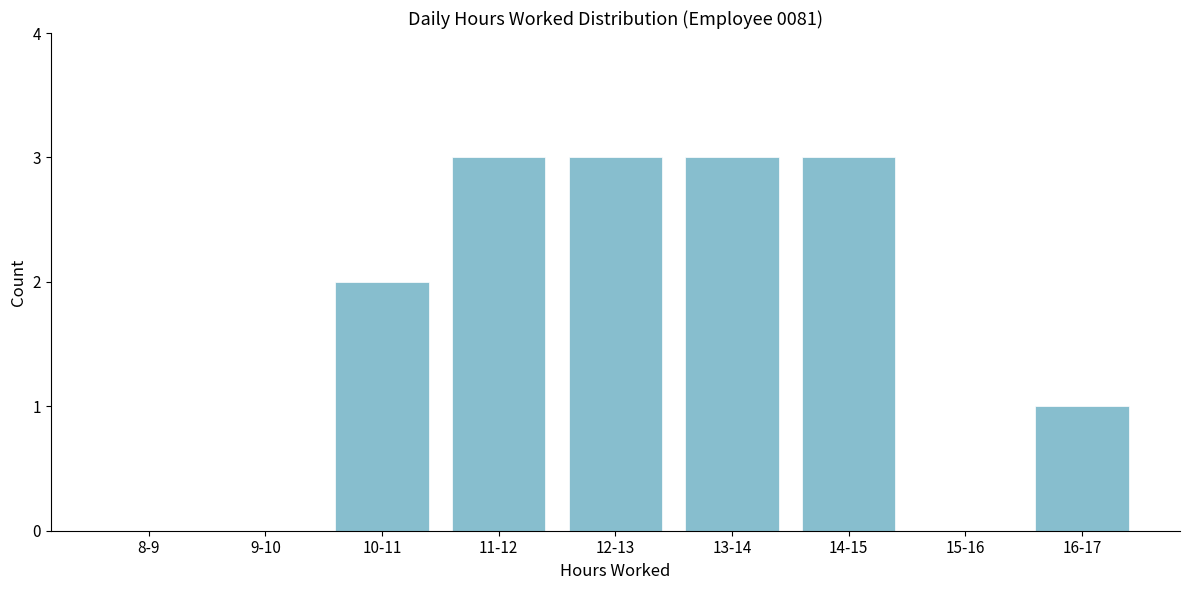

Reading left to right, extract all data points from this chart.

8-9=0	9-10=0	10-11=2	11-12=3	12-13=3	13-14=3	14-15=3	15-16=0	16-17=1